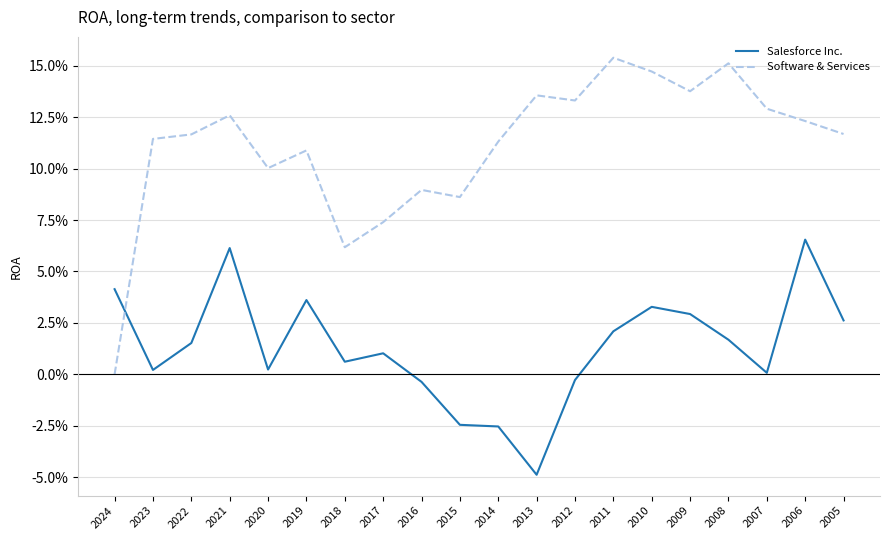

The value of Salesforce Inc. at 2018 is 0.0. True or false?

False